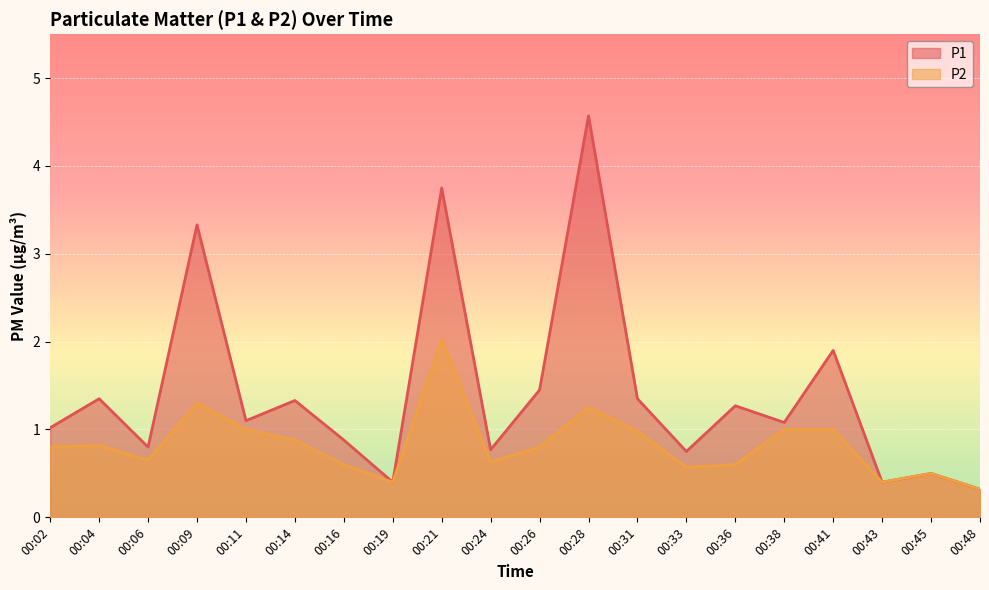

What is the approximate value of P2 at 00:11?

1.0